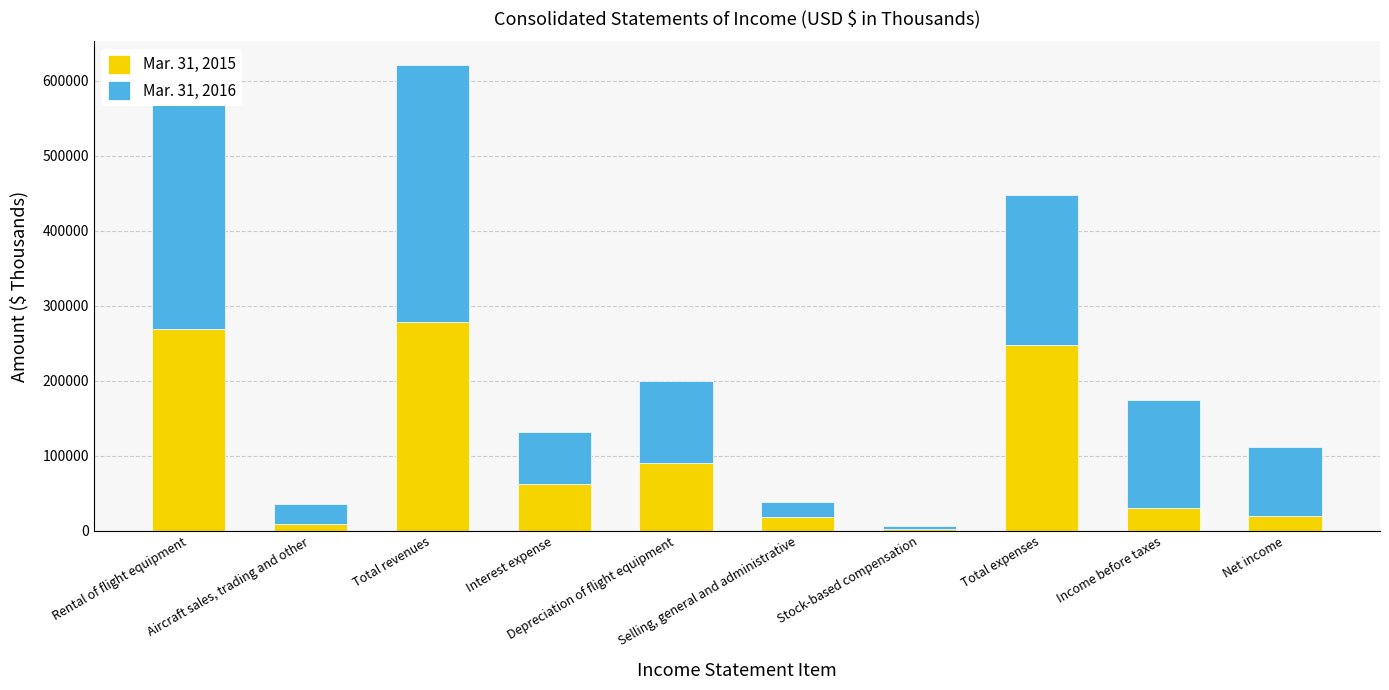

Are the bars grouped side by side (vs. stacked)?

No